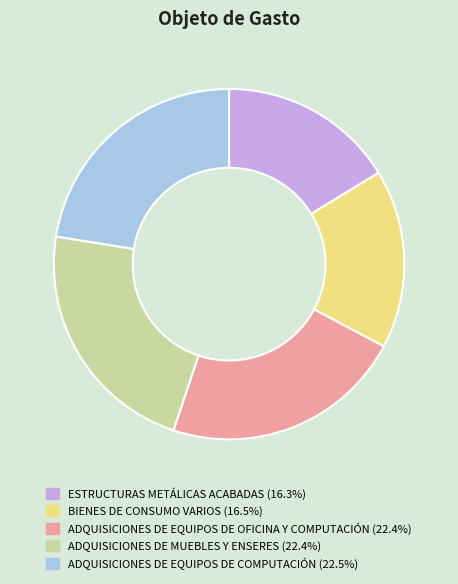

Combined, do BIENES DE CONSUMO VARIOS and ESTRUCTURAS METÁLICAS ACABADAS account for over 50%?

No